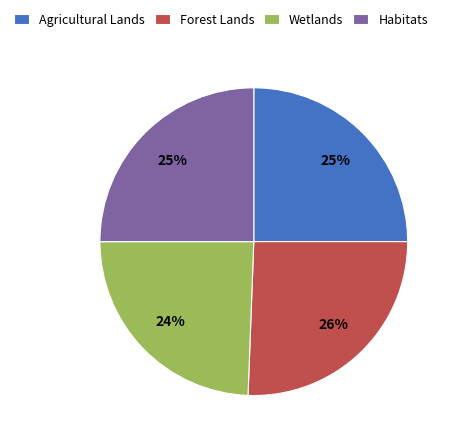

Which has a higher value, Agricultural Lands or Wetlands?

Agricultural Lands